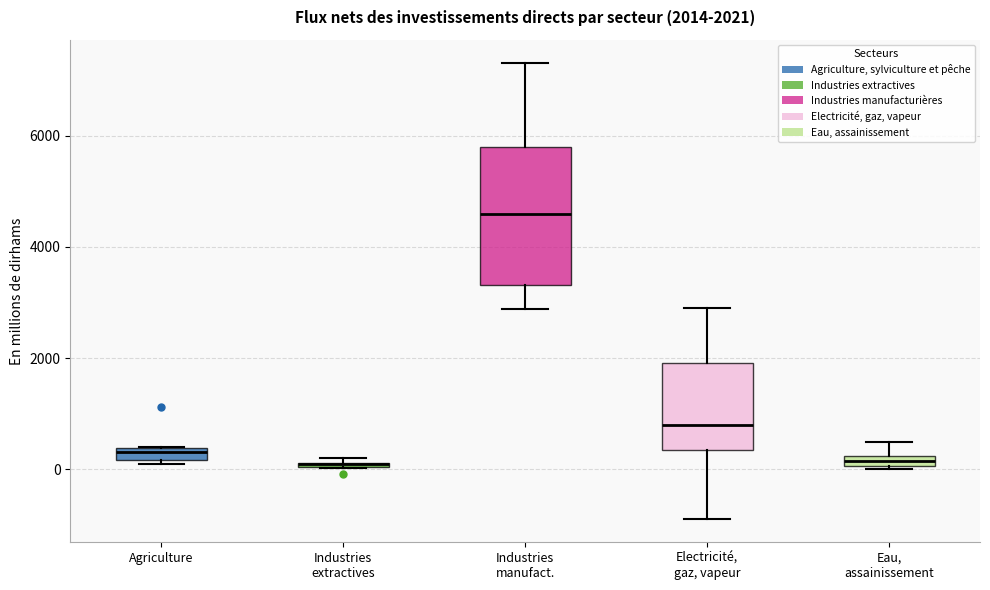

Comparing the boxes themselves (not the whiskers), which one is the tallest?

Industries manufact.